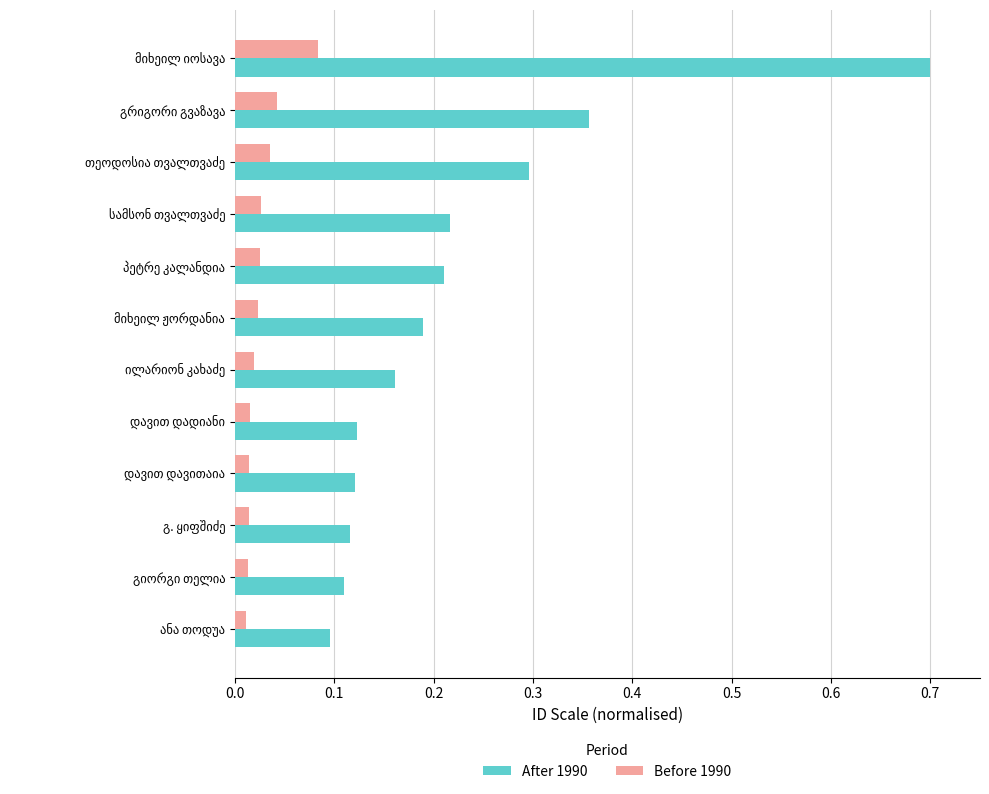

List the series in order of their peak value, lowest first.

Before 1990, After 1990